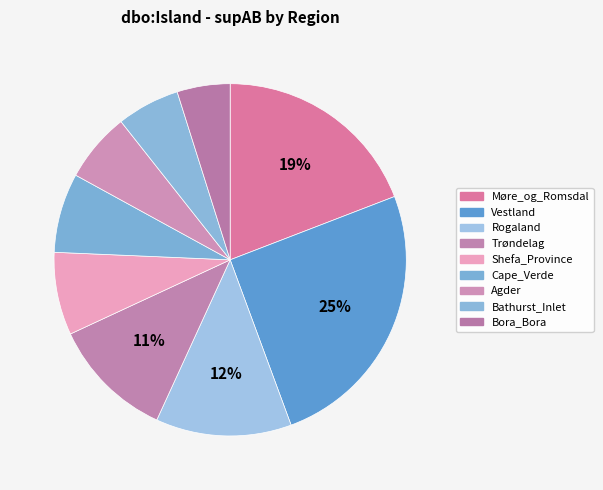

True or false: Bathurst_Inlet accounts for 1% of the total.

False